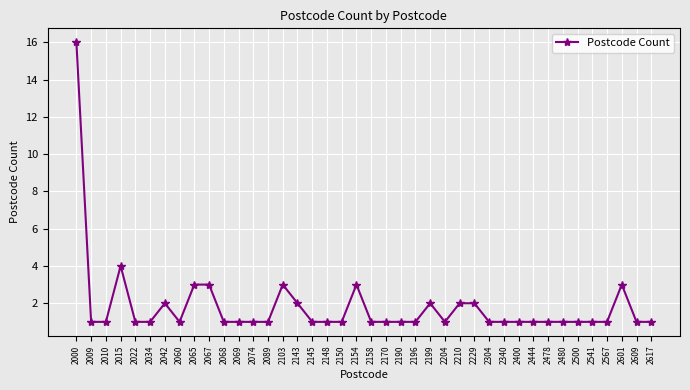

What is the minimum value shown in the chart?

1